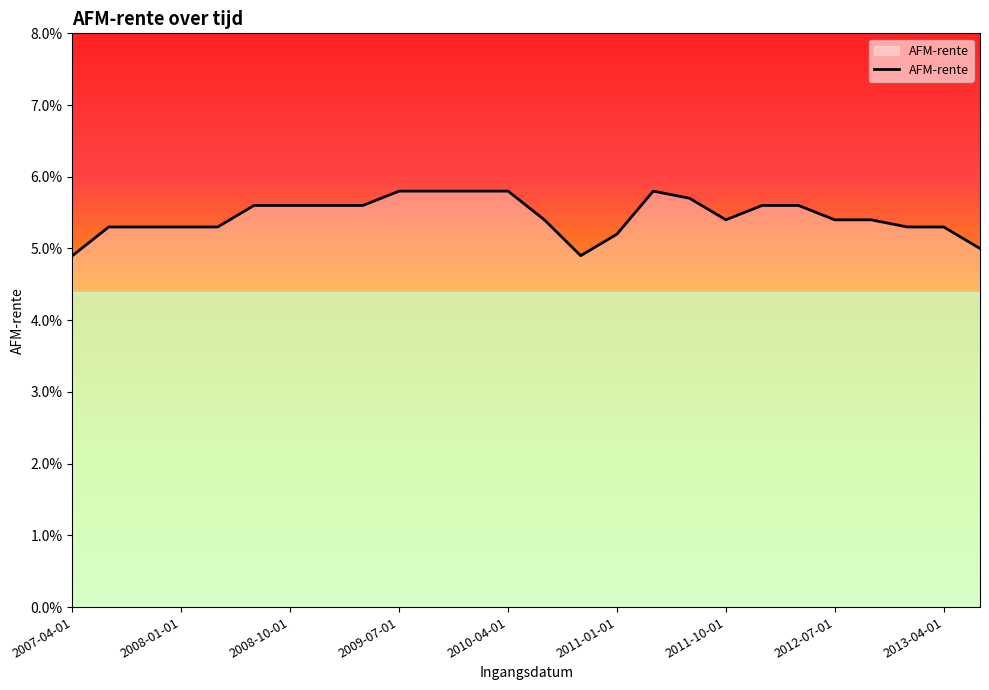

At which category does the data reach its first local valley?

14